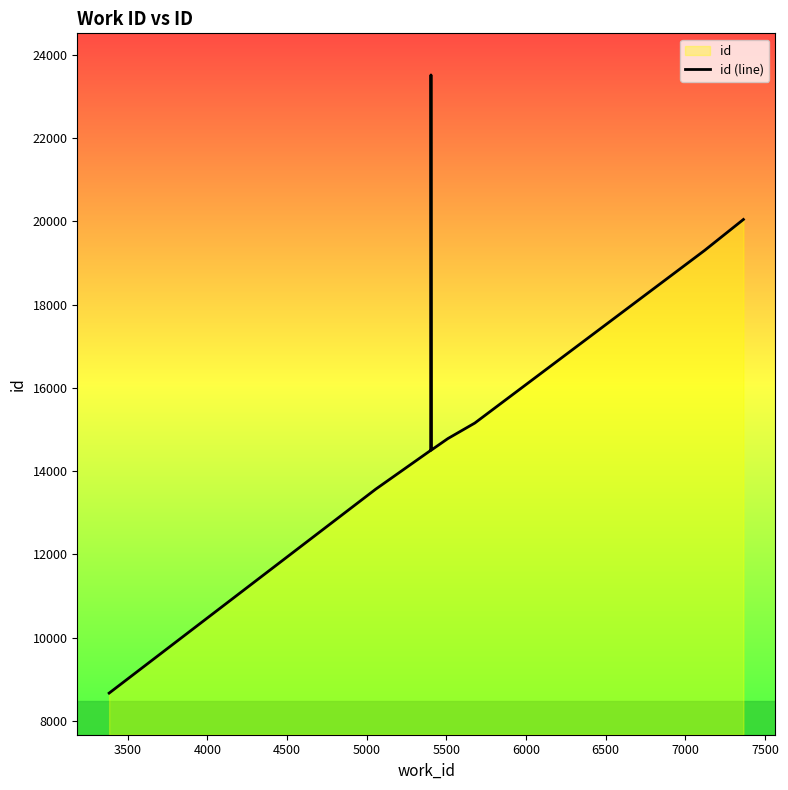

What is the smallest value displayed?

8664